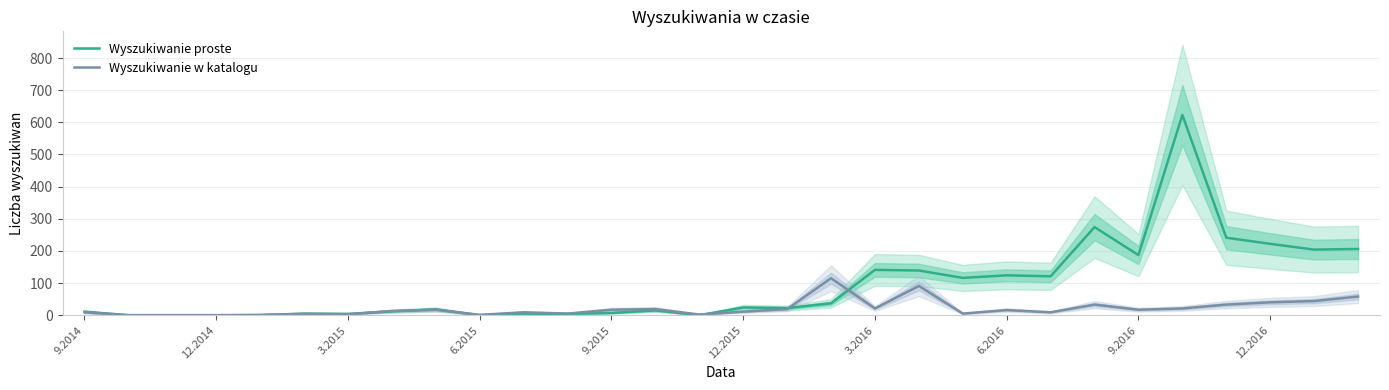

Which series changed the most between 20 and 22?

Wyszukiwanie proste